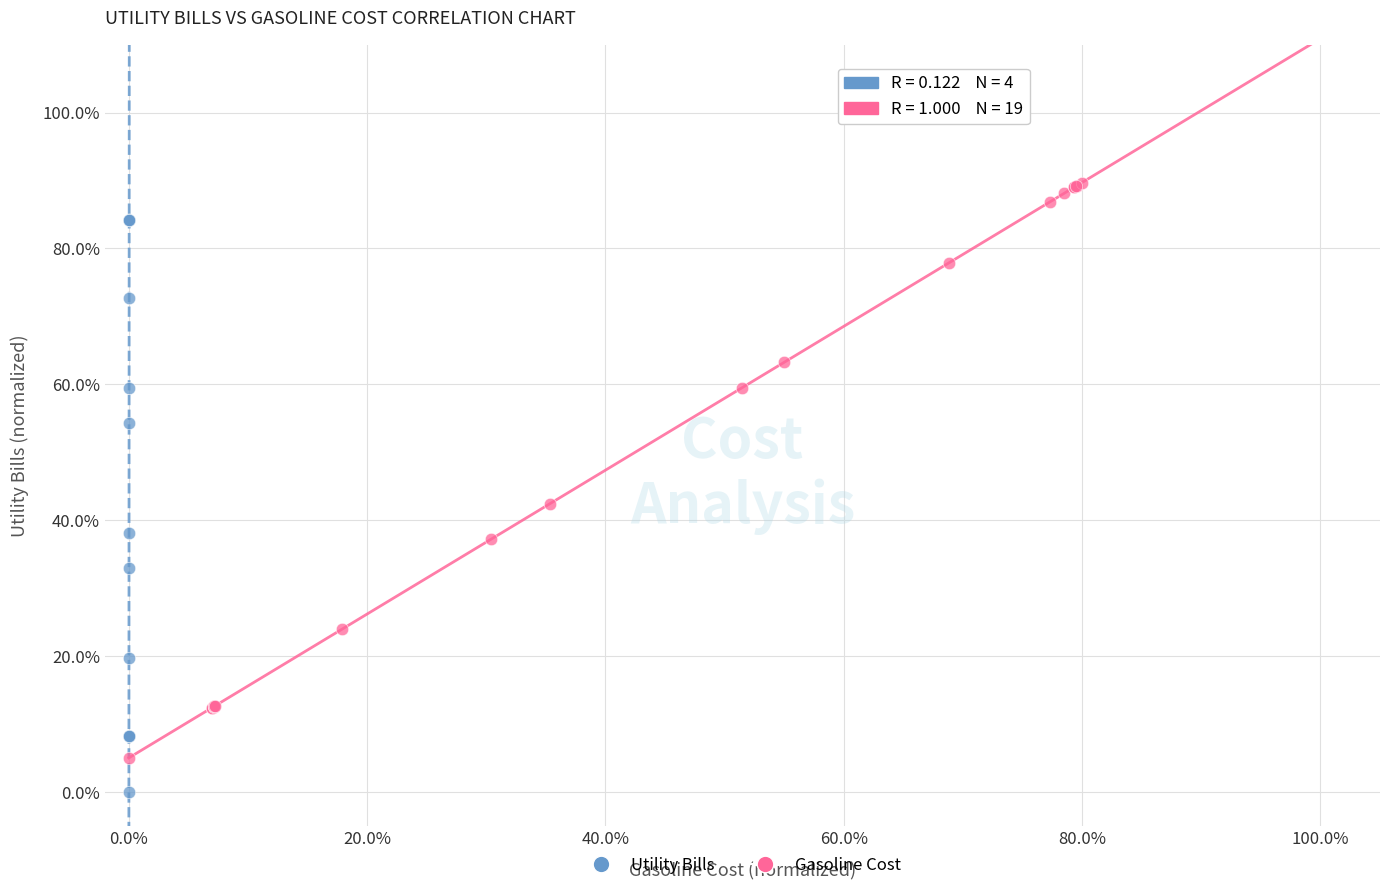

Which series contains the lowest Y value?

Utility Bills